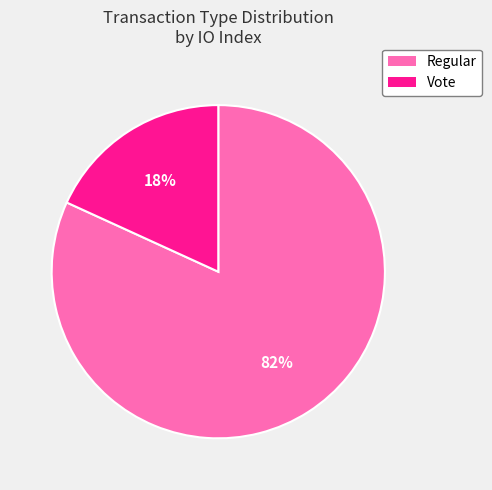

What is the majority slice?

Regular